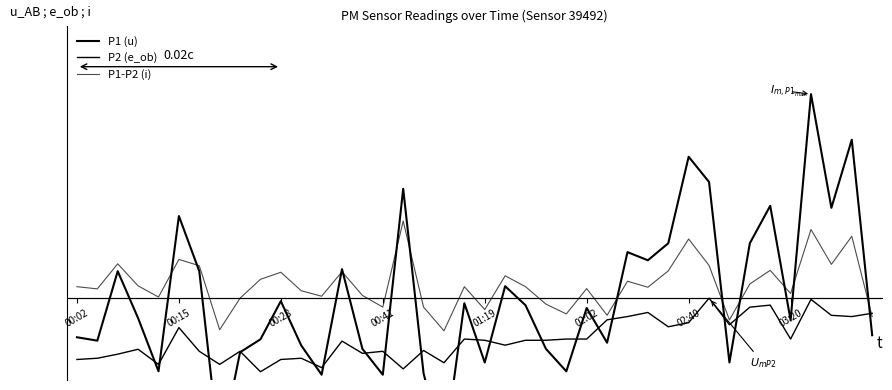

How many values in P1 (u) are below zero?

24